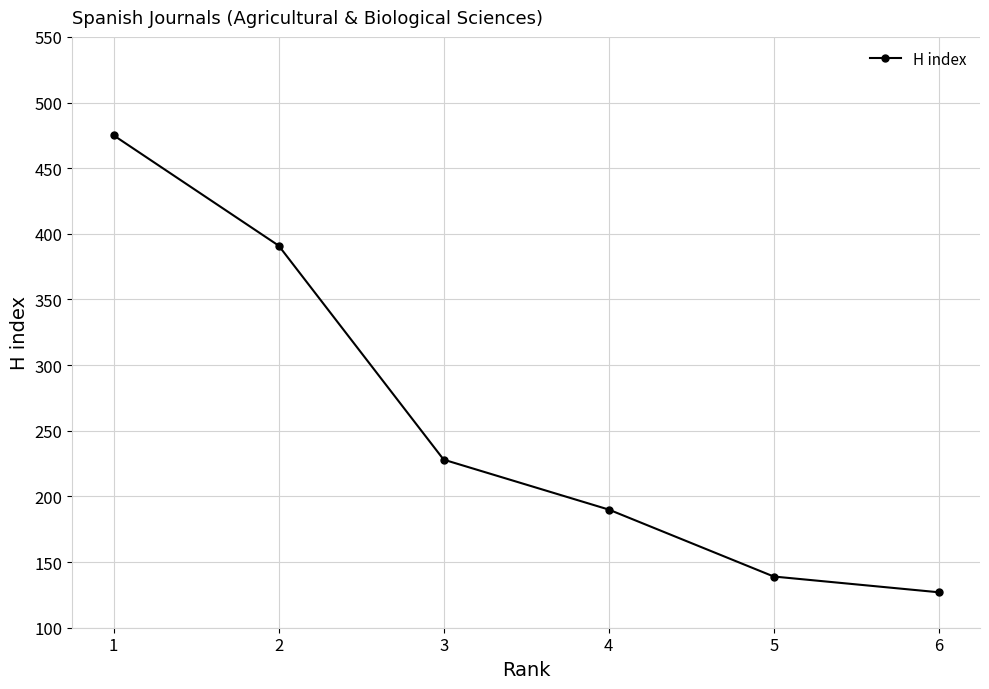

What is the value of the 2nd point from the left?

391